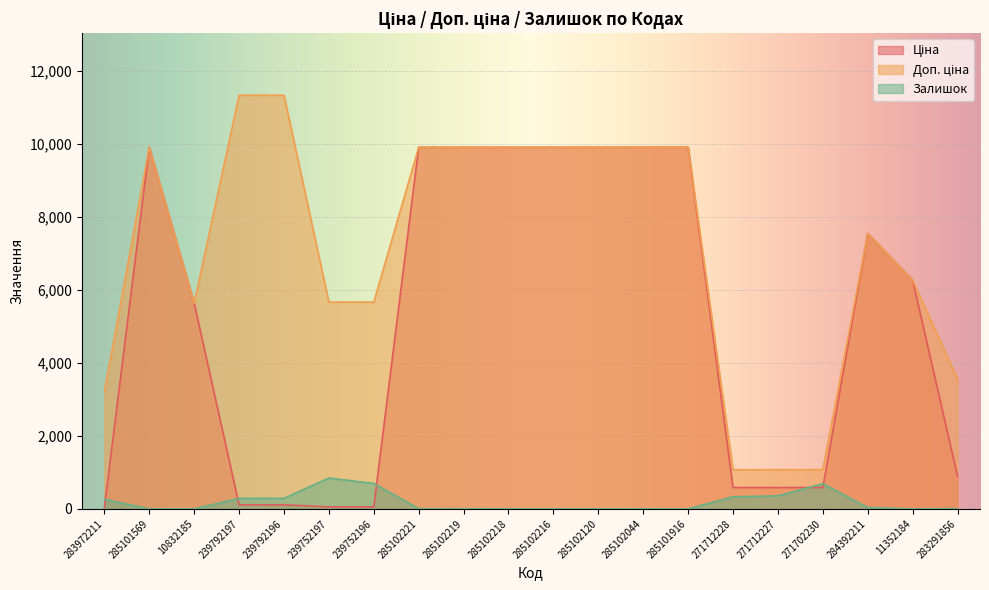

What is the average value of the Ціна series?

5086.8